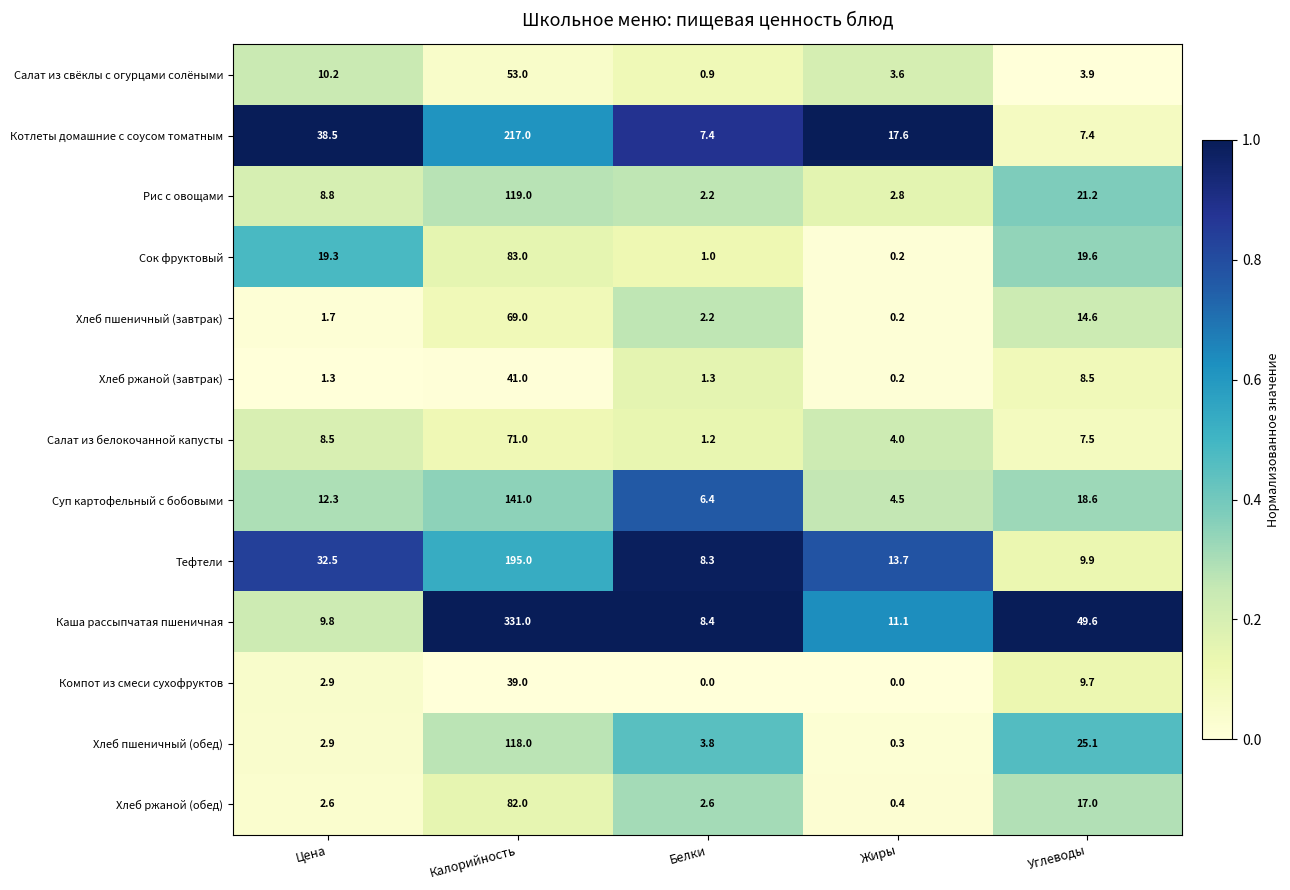

What is the greatest value displayed?

331.0